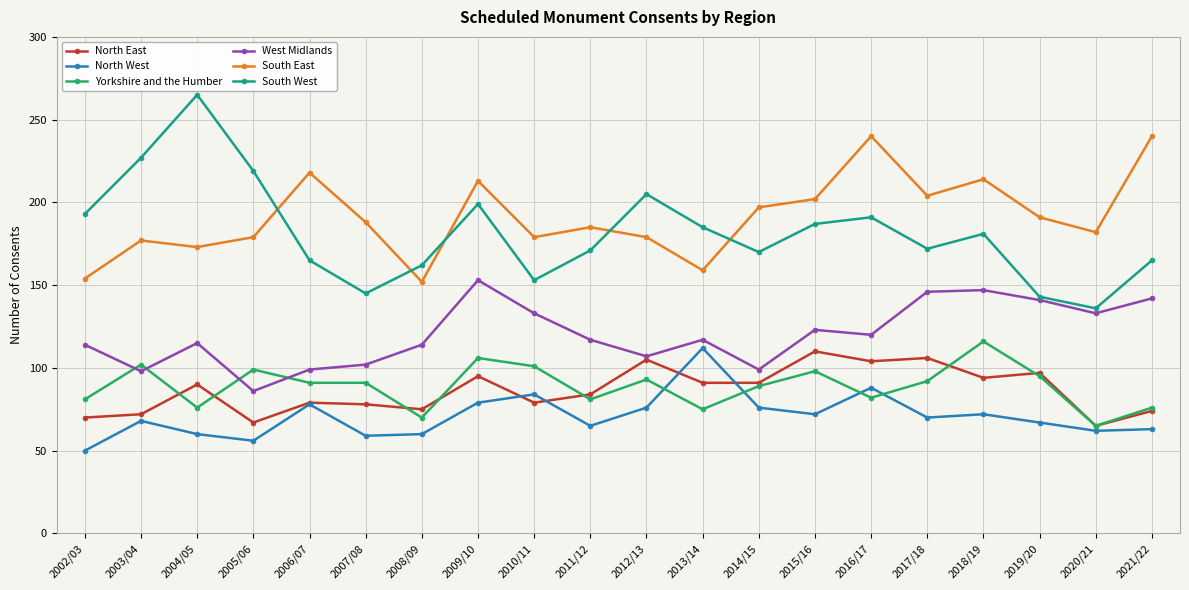

Is the value of West Midlands at 2003/04 greater than the value of Yorkshire and the Humber at 2007/08?

Yes